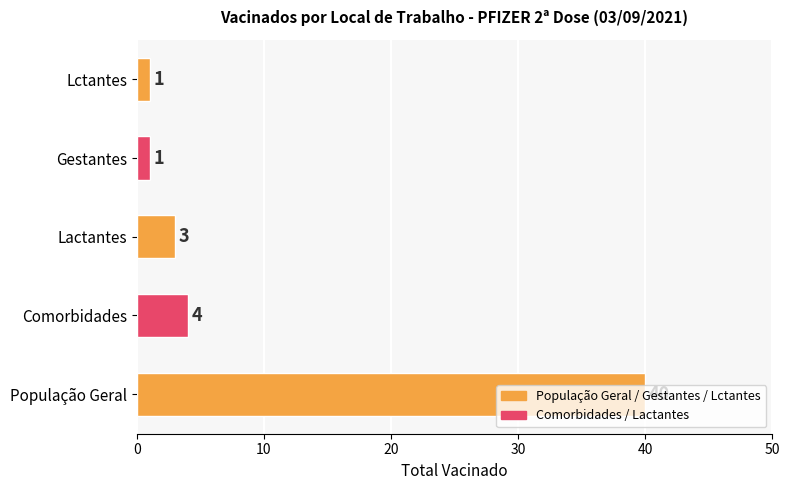

What is the sum of all values?

49